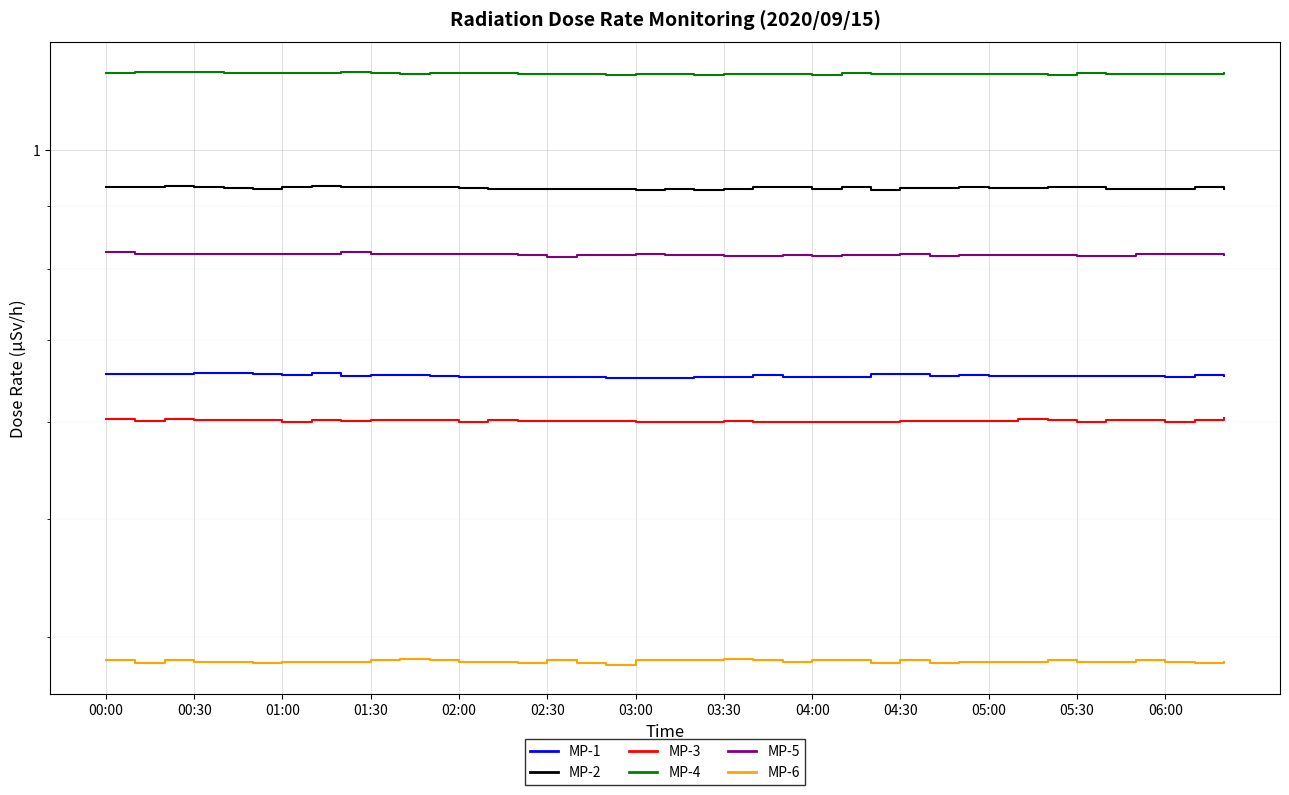

Which series changed the most between 00:30 and 20?

MP-4